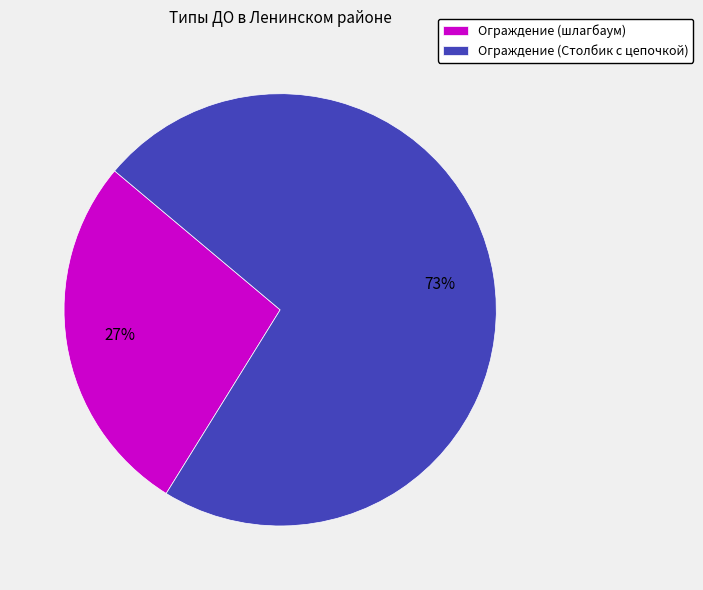

Is the sum of Ограждение (Столбик с цепочкой) and Ограждение (шлагбаум) greater than half?

Yes